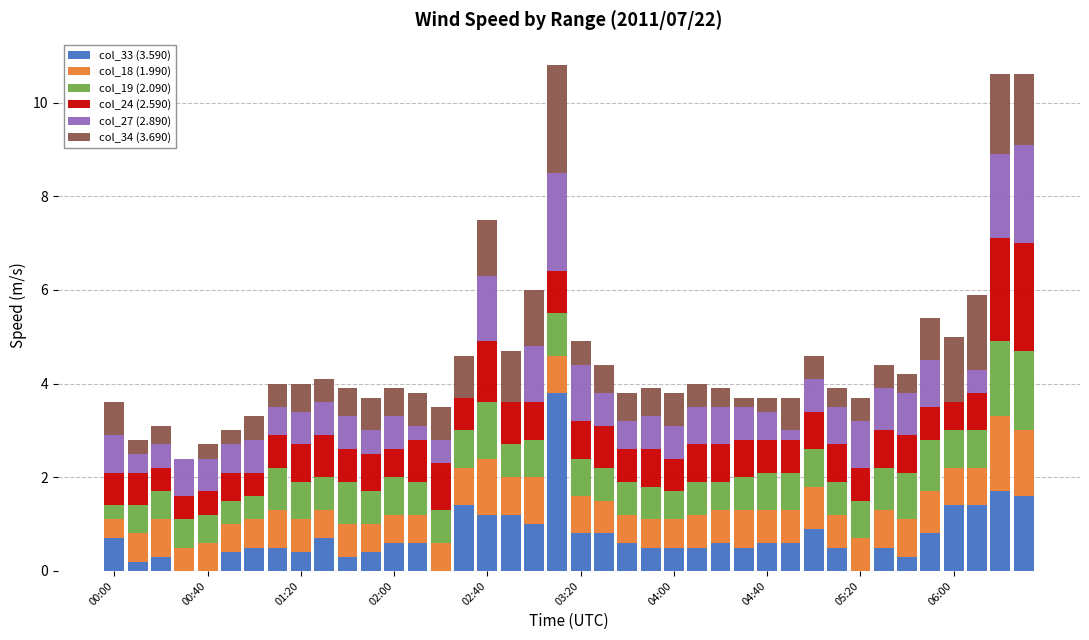

What is the highest value of the col_33 (3.590) series?

3.8